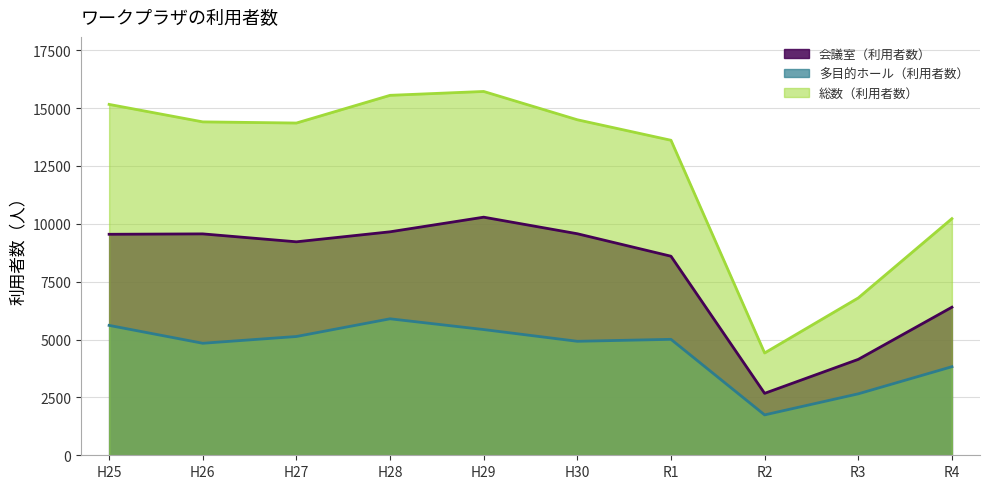

How many data points in 総数（利用者数） are above 14406?

4